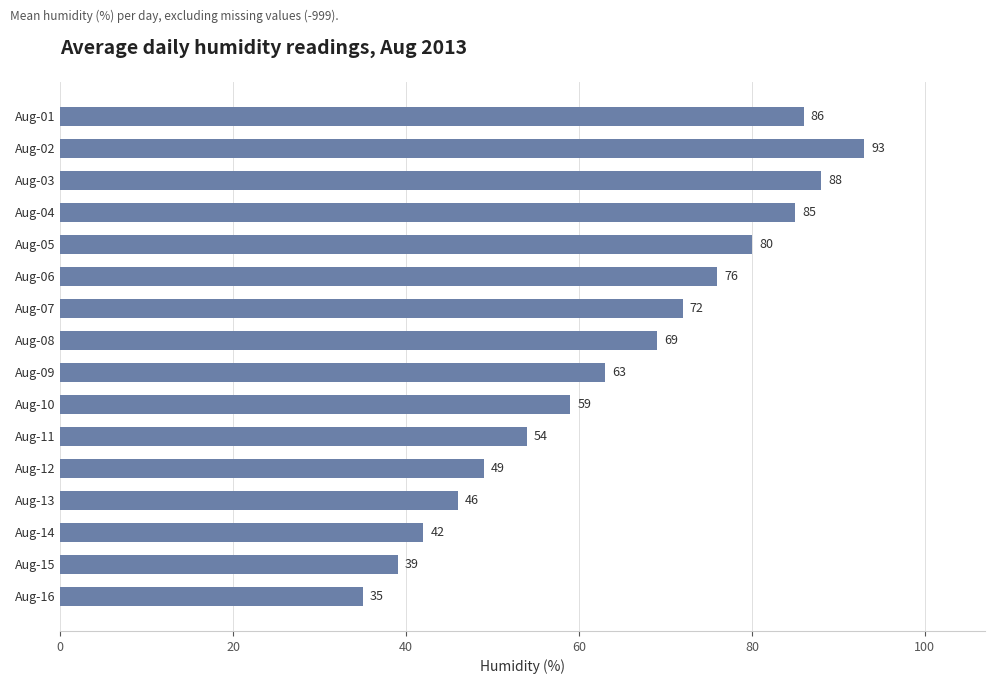

Reading top to bottom, extract all data points from this chart.

Aug-01=86	Aug-02=93	Aug-03=88	Aug-04=85	Aug-05=80	Aug-06=76	Aug-07=72	Aug-08=69	Aug-09=63	Aug-10=59	Aug-11=54	Aug-12=49	Aug-13=46	Aug-14=42	Aug-15=39	Aug-16=35